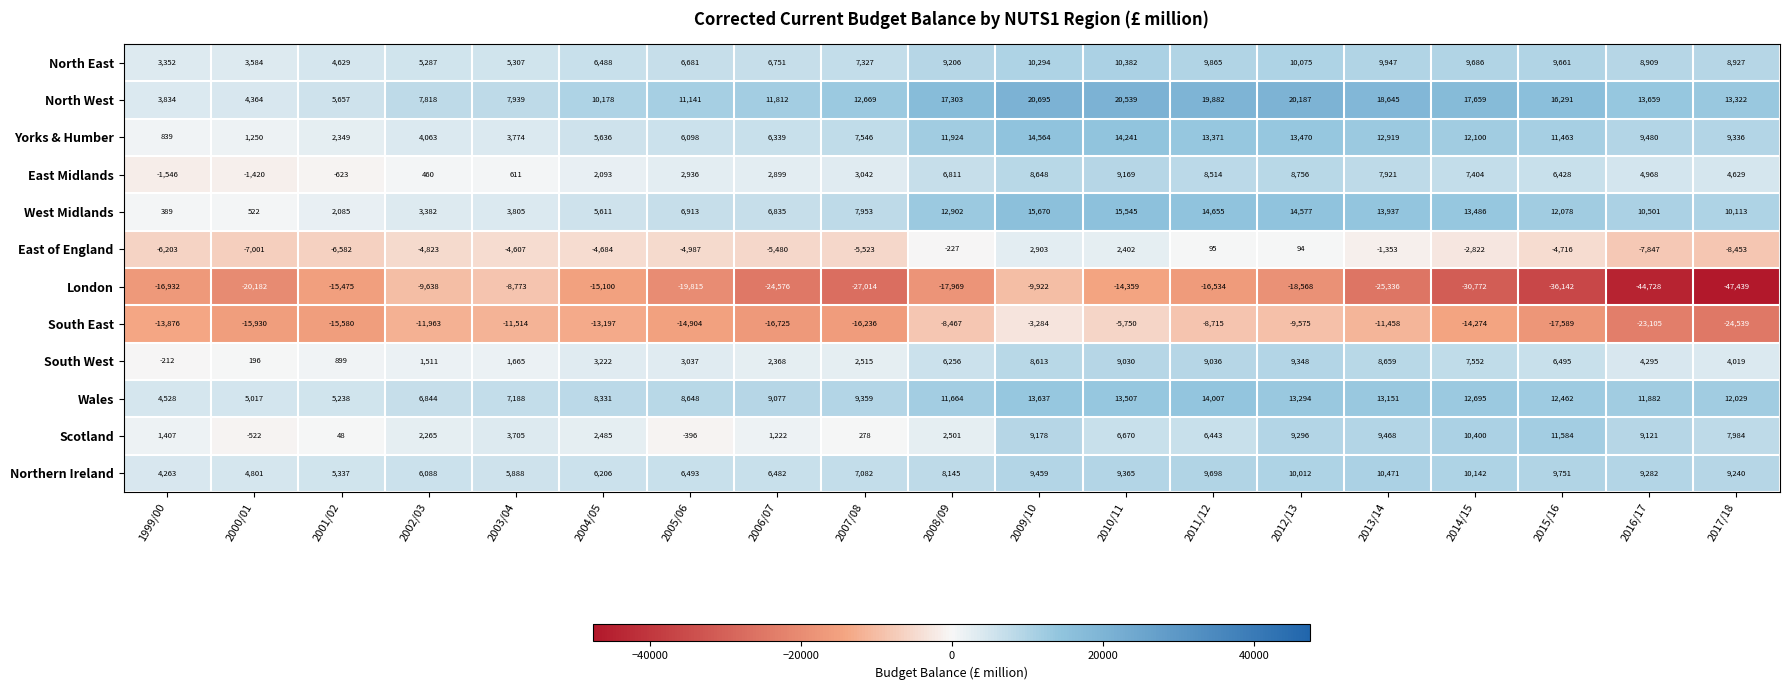

Is it true that North West equals 16301 at 2006/07?

False